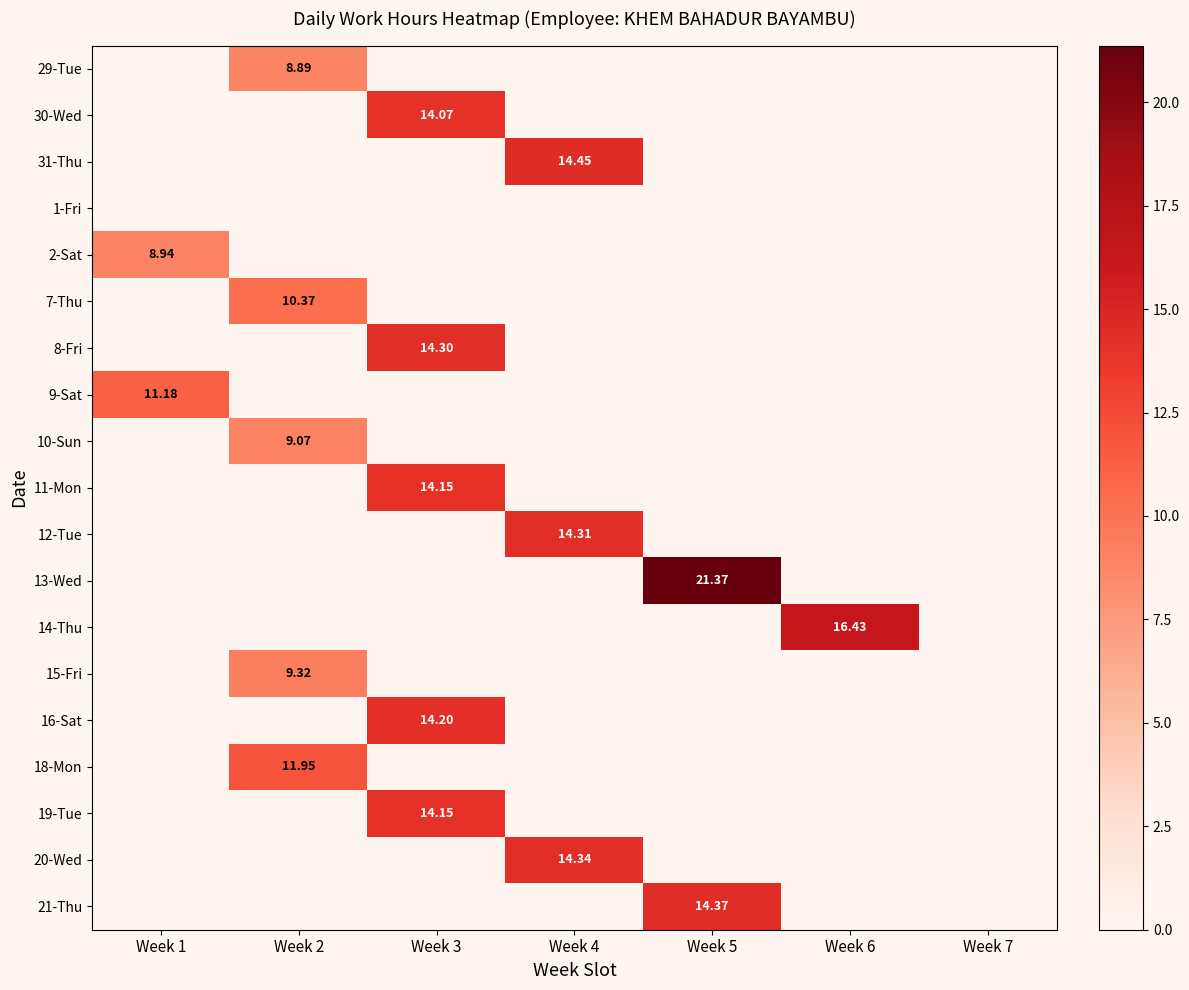

Which series has the widest spread of values?

13-Wed